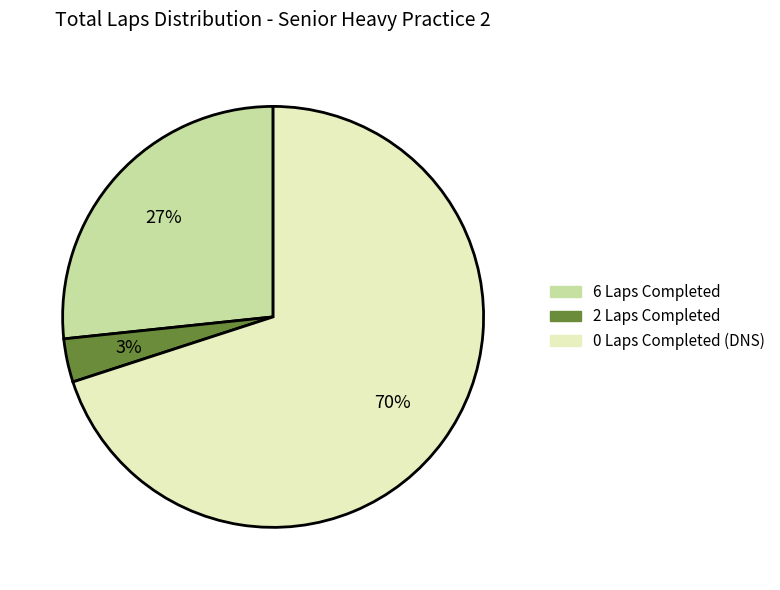

Is it true that 0 Laps Completed (DNS) is 81% of the pie?

False